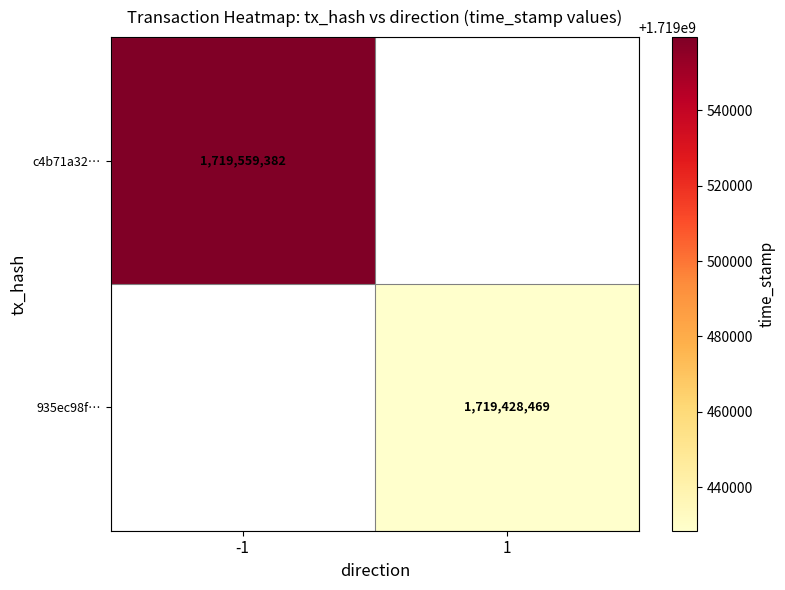

The value of 935ec98f… at 1 is 1124749784.2. True or false?

False